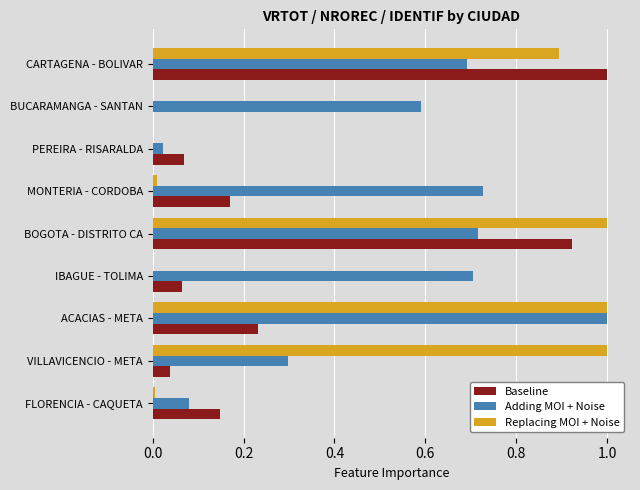

Is the value of Replacing MOI + Noise at BUCARAMANGA - SANTAN greater than the value of Adding MOI + Noise at ACACIAS - META?

No